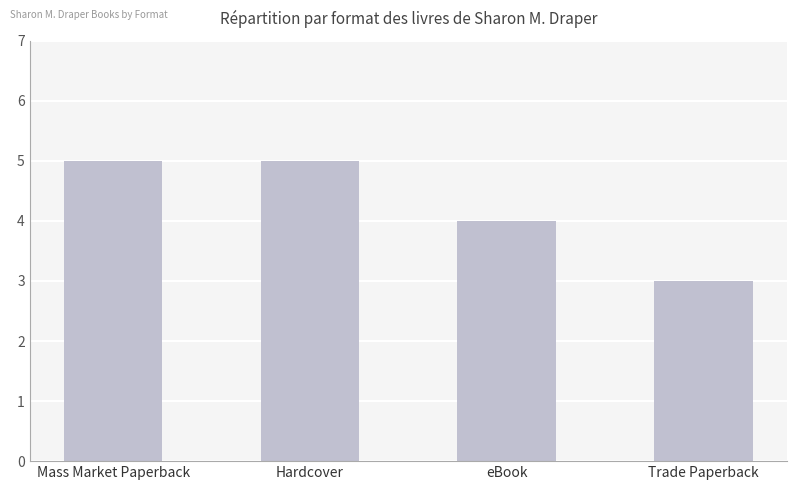

How many values are between 4 and 5?

3